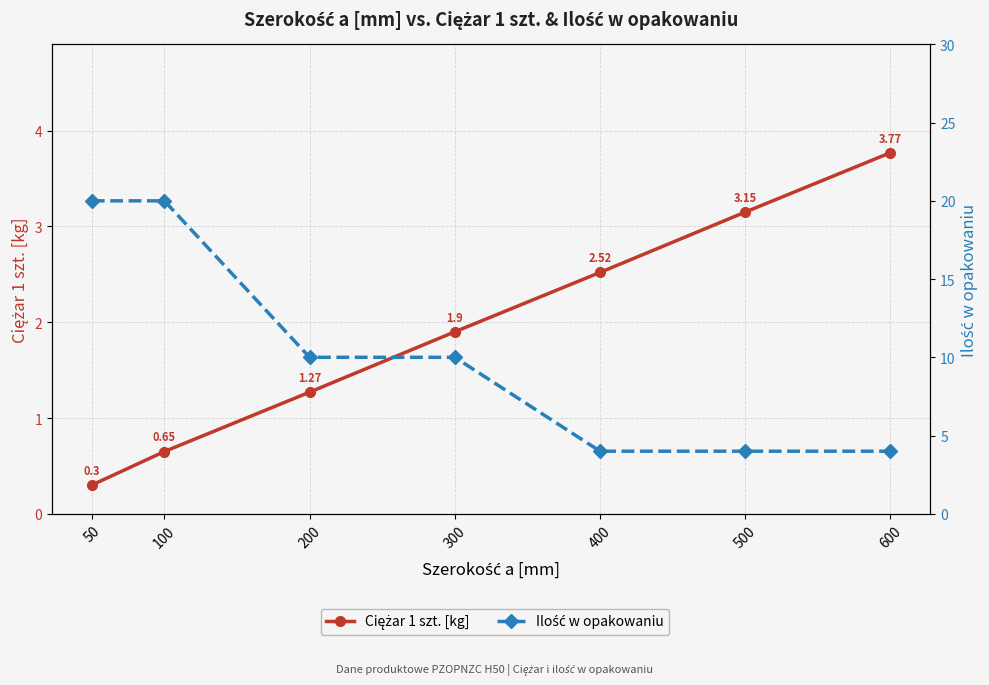

What is the total value across all series at 400?

6.5